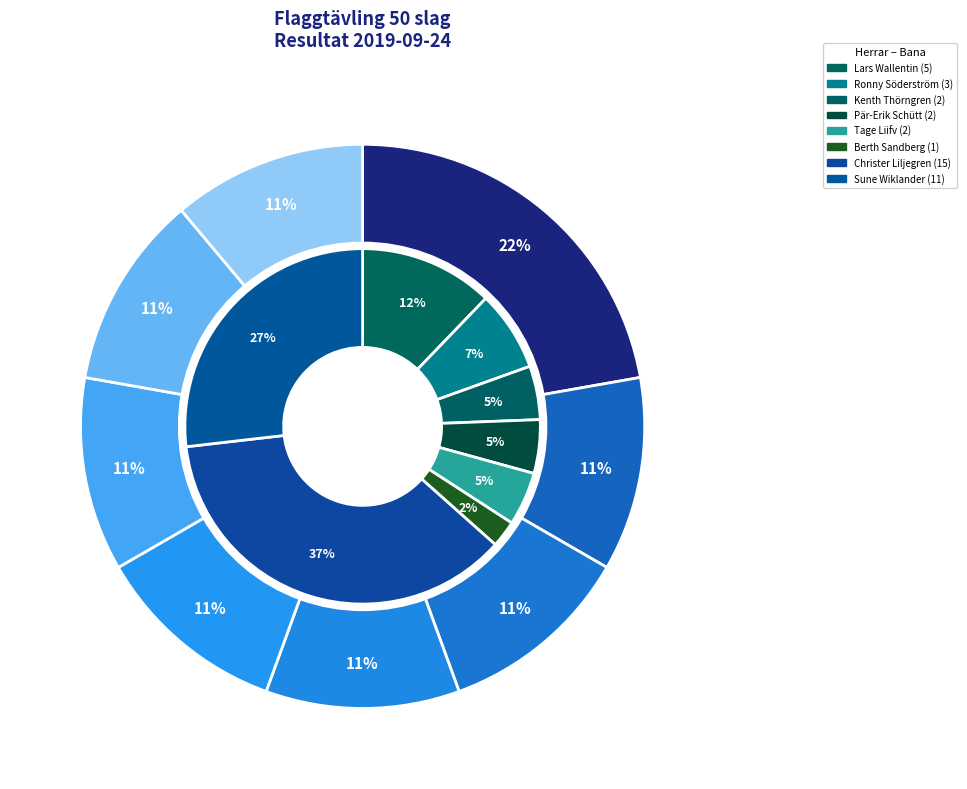

What percentage is the 2 slice, to the nearest percent?

5%